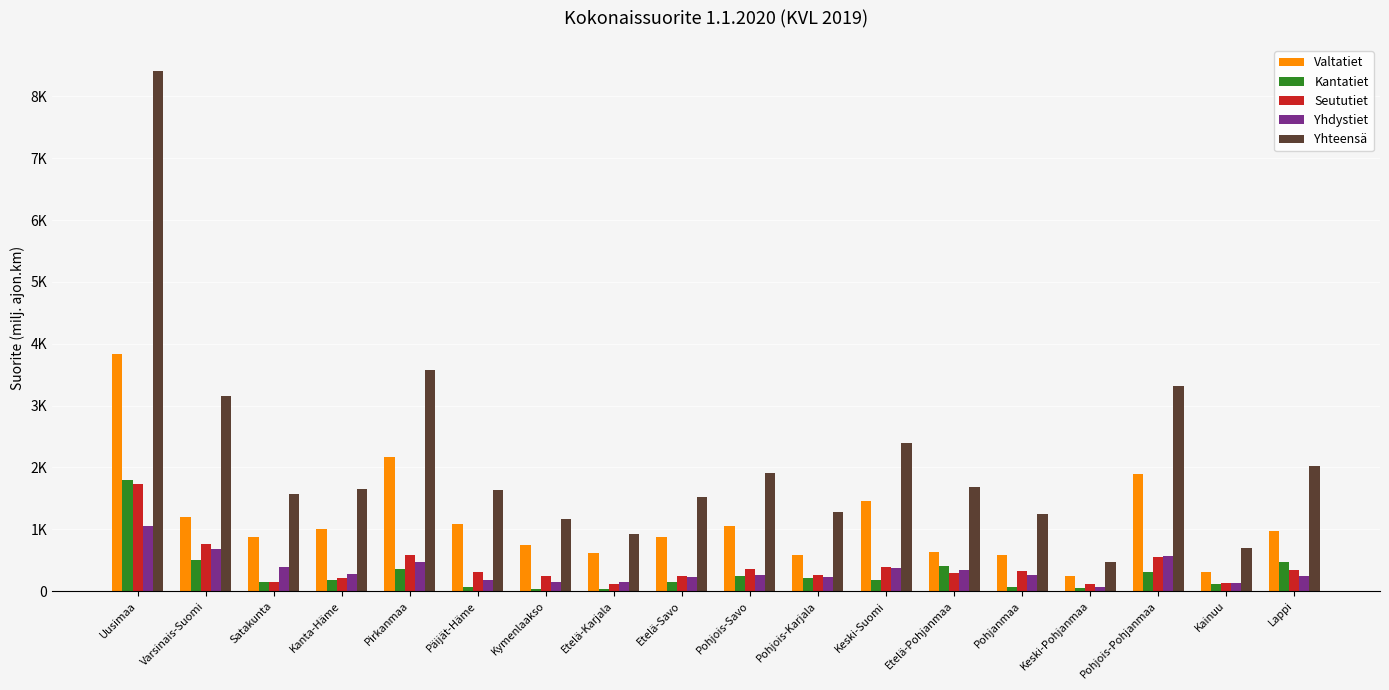

Reading right to left, transcribe all the data shown in this chart.

Valtatiet: 979.9	312.4	1888.9	237.1	590.9	636.5	1454.9	576.6	1060.7	881.4	608.1	741.0	1090.8	2169.4	999.9	877.5	1204.9	3828.6
Kantatiet: 470.4	108.5	313.4	54.9	63.5	407.6	172.4	217.4	240.3	153.2	41.0	32.0	65.0	363.5	176.7	145.7	509.6	1797.3
Seututiet: 336.3	138.4	557.3	106.6	323.0	294.0	396.1	255.1	350.1	251.5	118.7	236.7	308.8	580.4	209.0	147.0	756.8	1726.7
Yhdystiet: 237.9	132.4	561.0	70.4	263.4	343.4	366.5	225.9	261.3	231.0	153.9	149.4	173.7	466.1	269.0	395.6	677.8	1059.1
Yhteensä: 2024.5	691.8	3320.6	469.0	1240.9	1681.5	2390.0	1275.1	1912.3	1517.1	921.7	1159.1	1638.2	3579.5	1654.6	1565.8	3149.1	8411.7